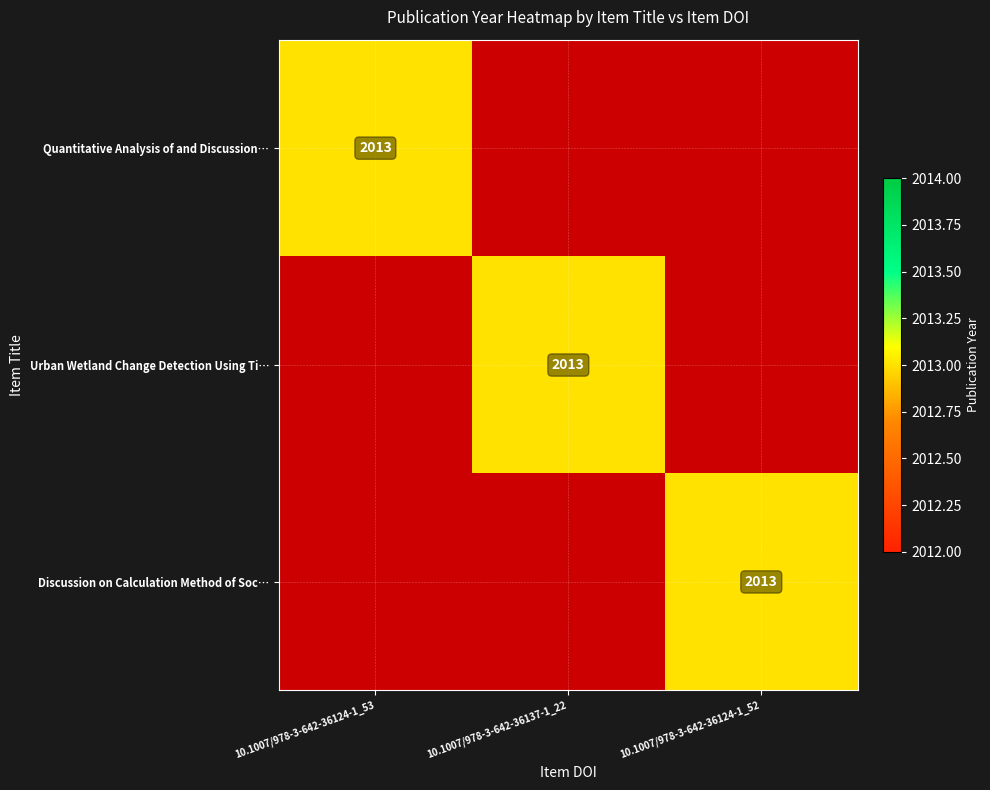

At how many categories does at least one series exceed 1597?

3